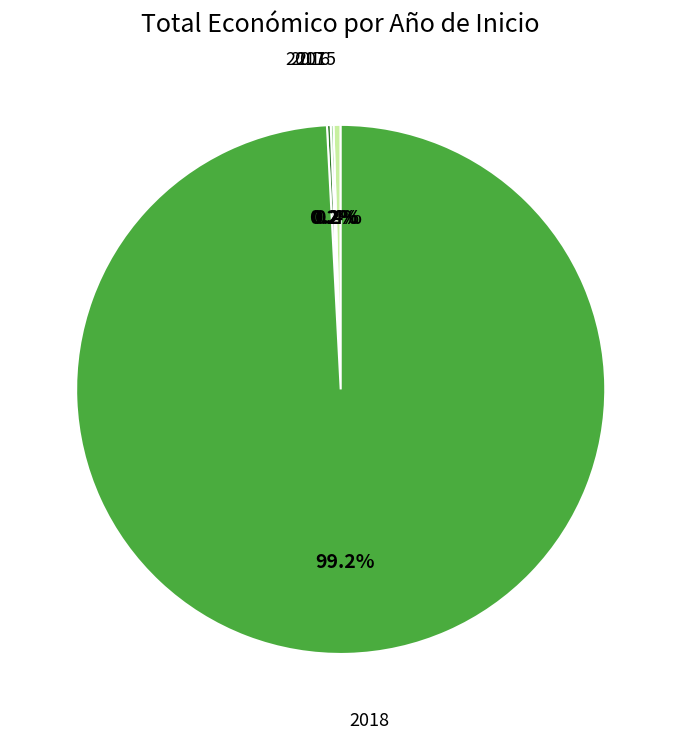

Which has a higher value, 2015 or 2018?

2018